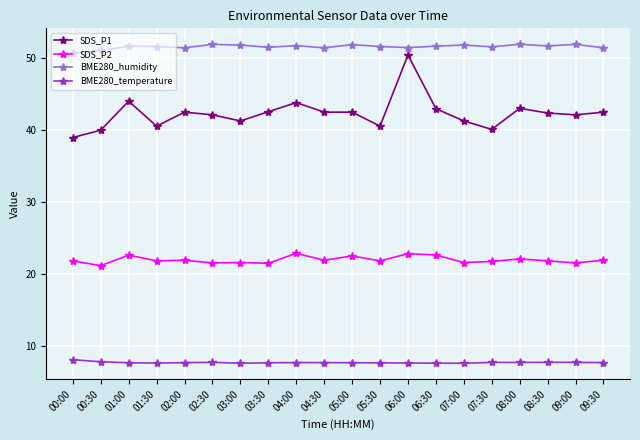

At 03:30, list the series in order from largest to smallest.

BME280_humidity, SDS_P1, SDS_P2, BME280_temperature